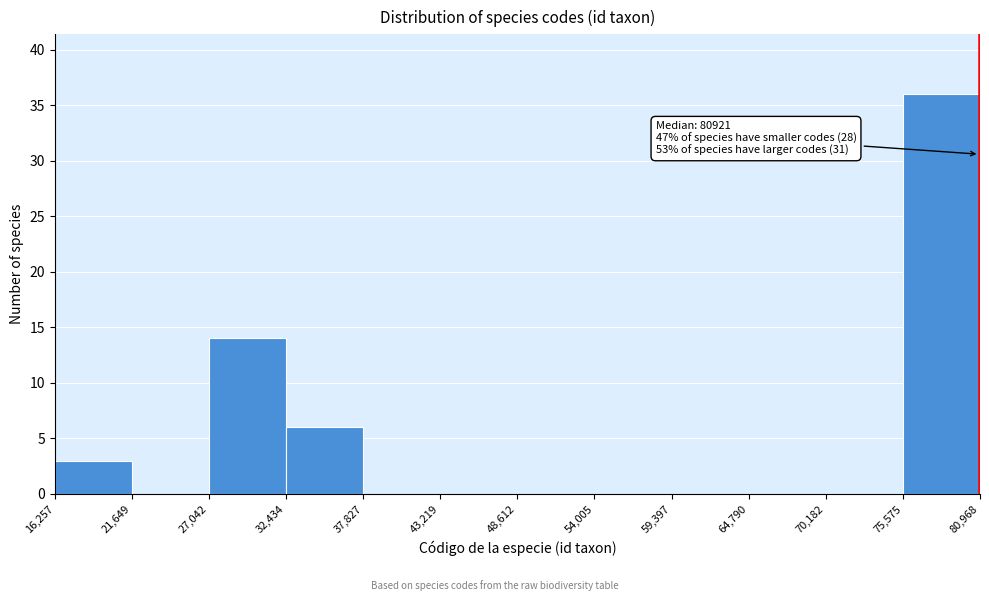

Over which range of the x-axis is the bar tallest?

75,575 to 80,968